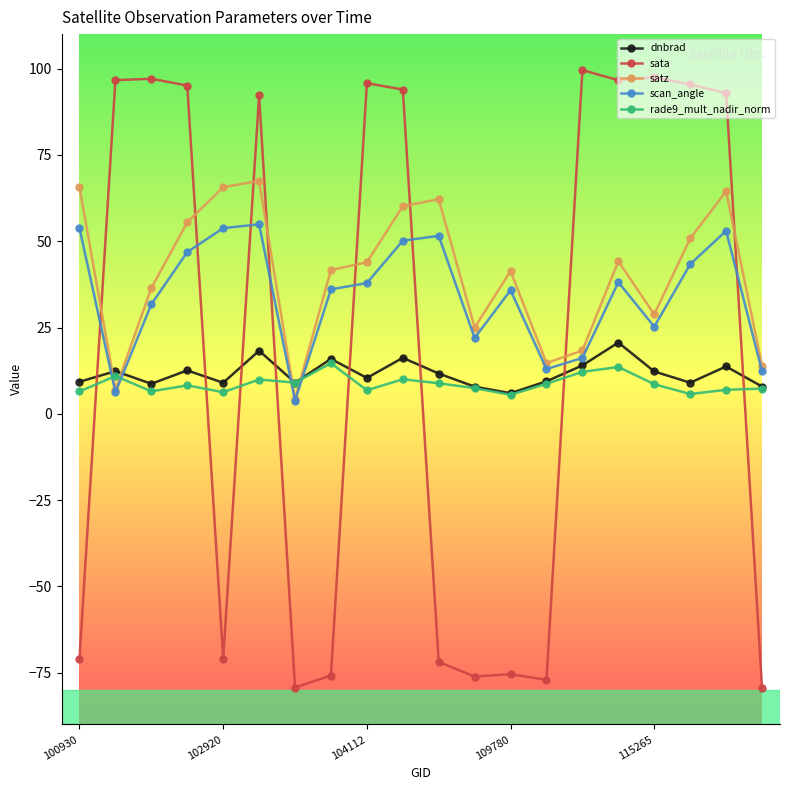

After their last crossing, which series has the higher values: scan_angle or sata?

scan_angle